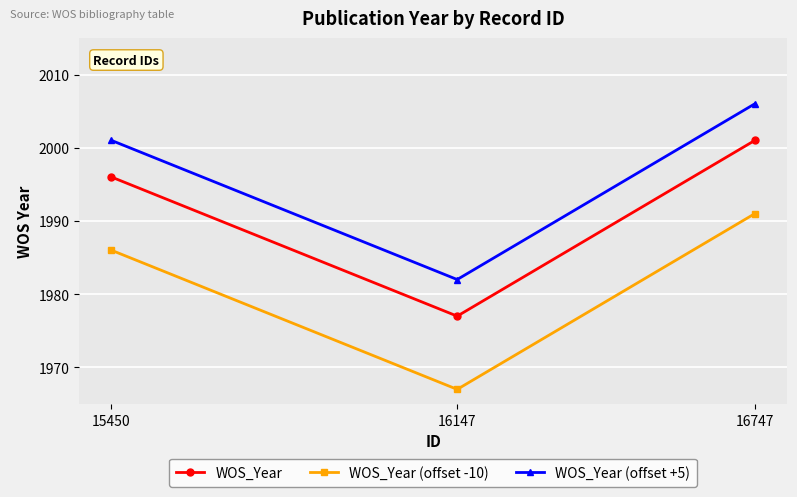

What is the difference between the highest and lowest values at 16147?

15